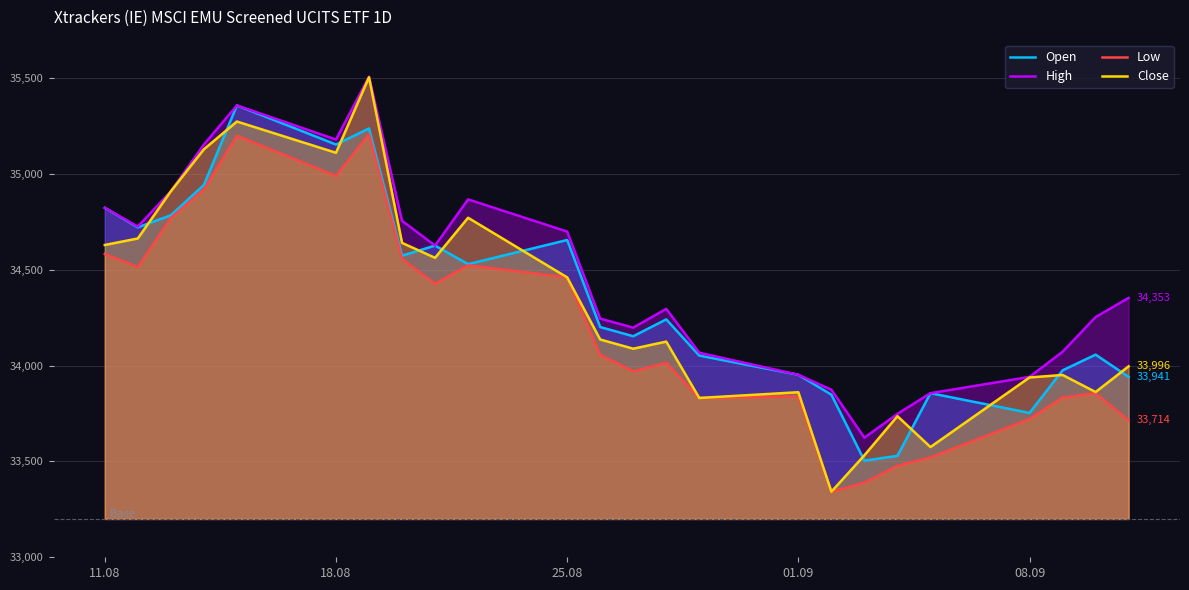

Which series has the largest total across all categories?

High